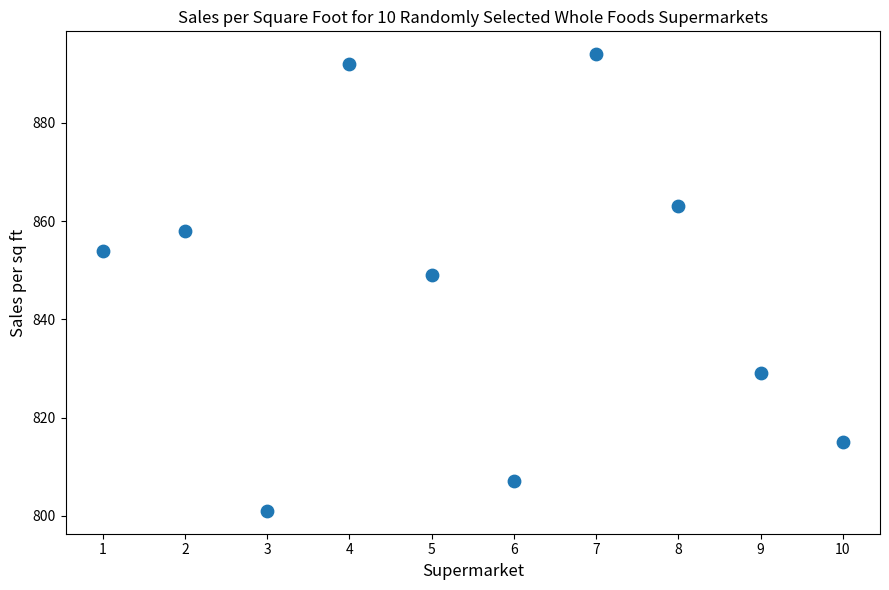

What is the average X value?

6